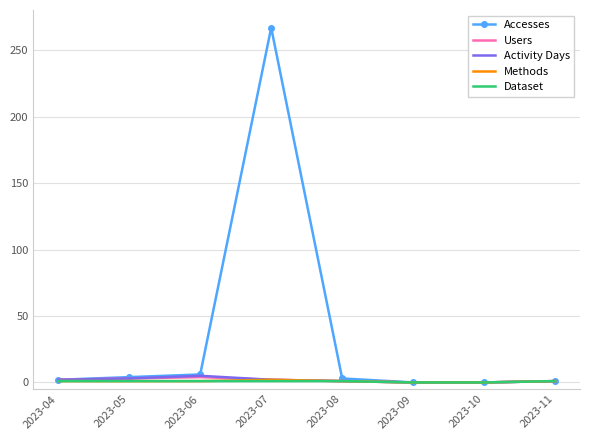

Which series has the widest spread of values?

Accesses